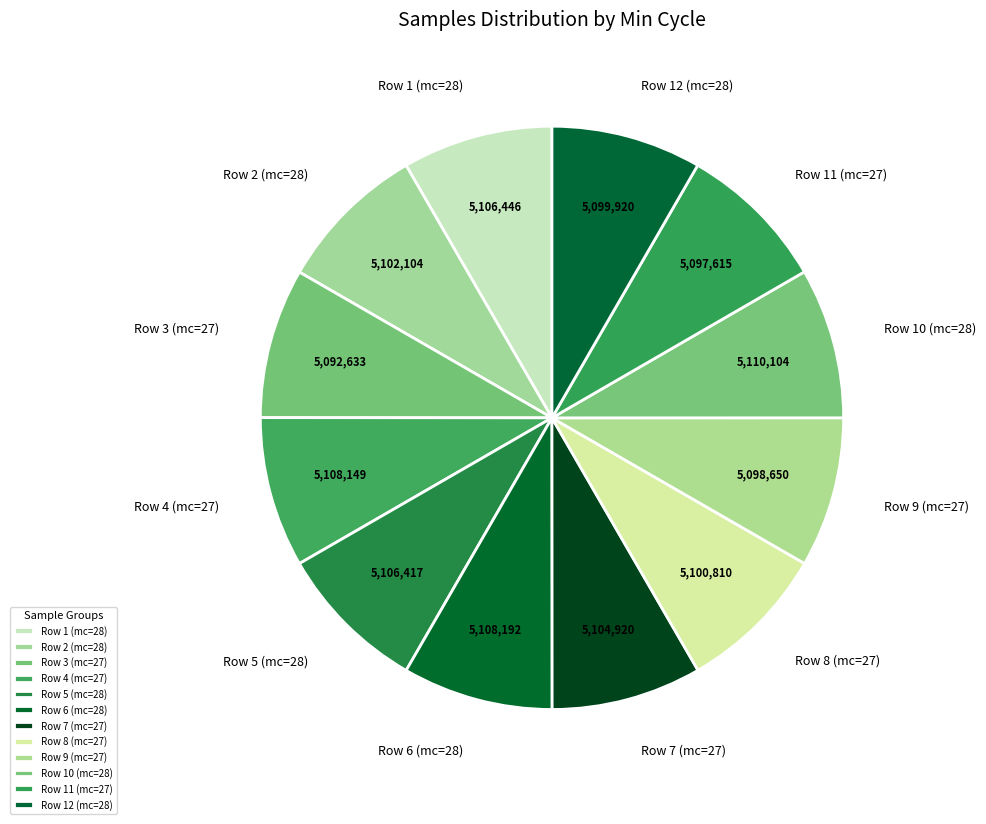

Is there a majority slice in this chart?

No